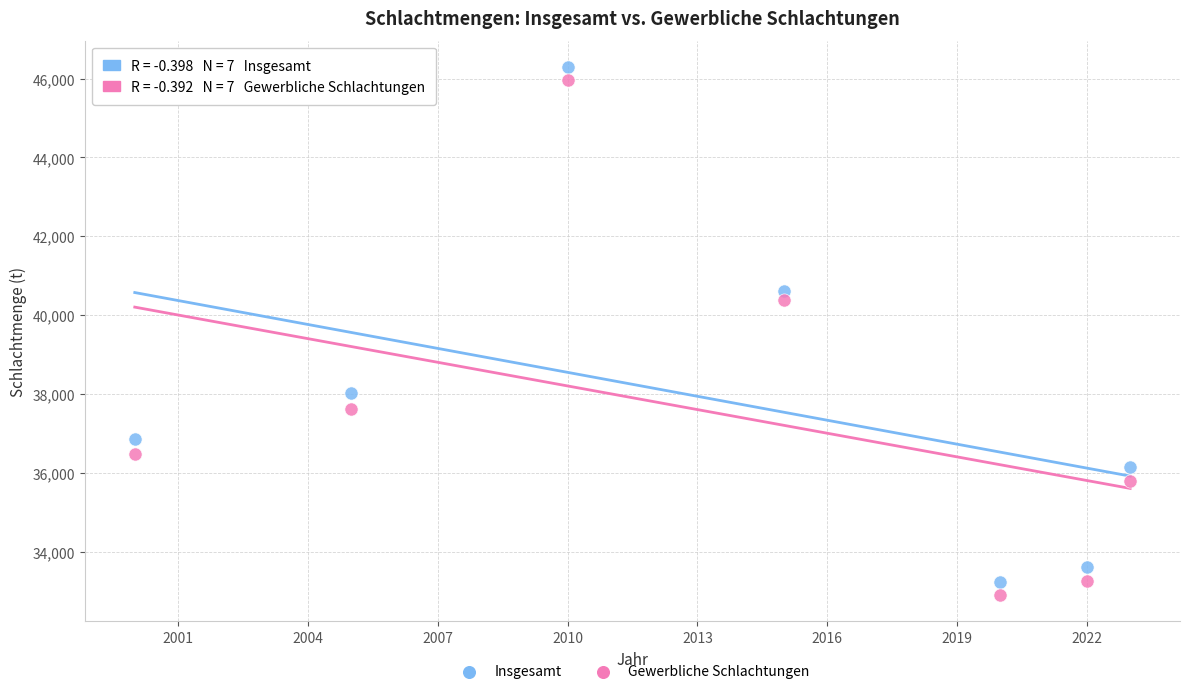

Which series has the widest spread of Y values?

Gewerbliche Schlachtungen